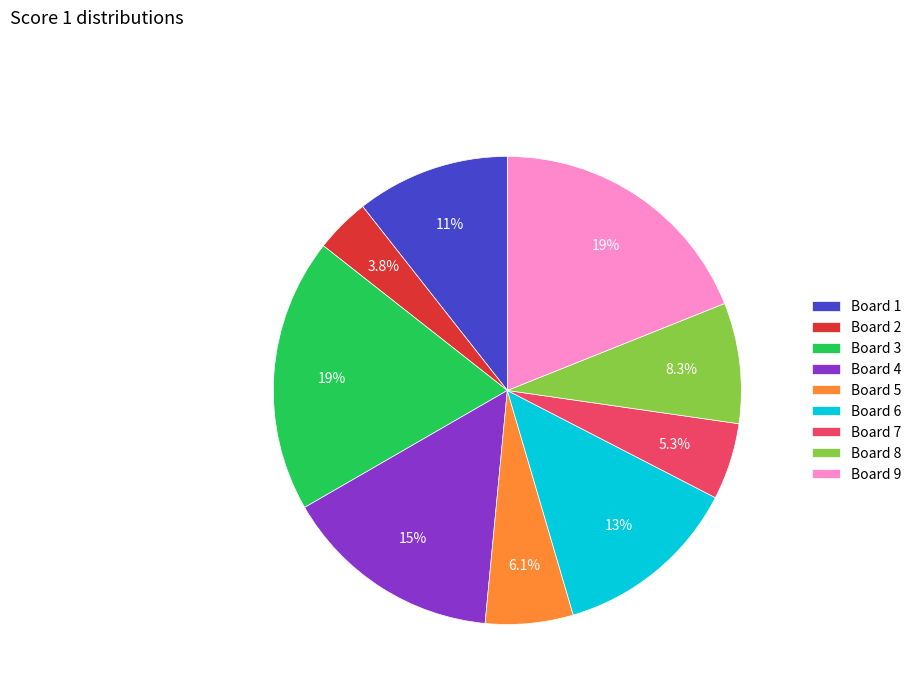

Between Board 3 and Board 1, which is larger?

Board 3